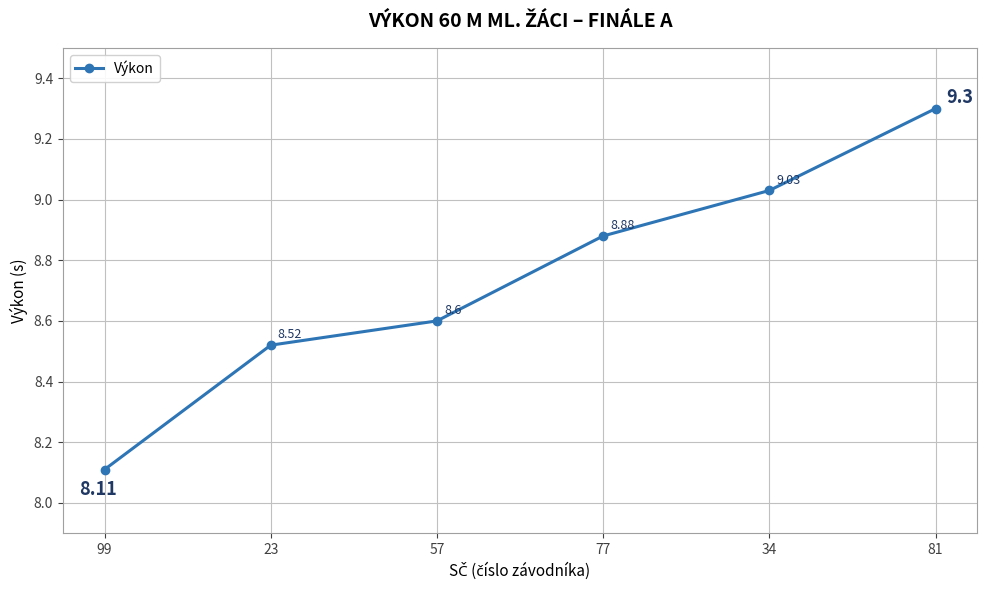

True or false: the data shows 8.1 at 99.

True